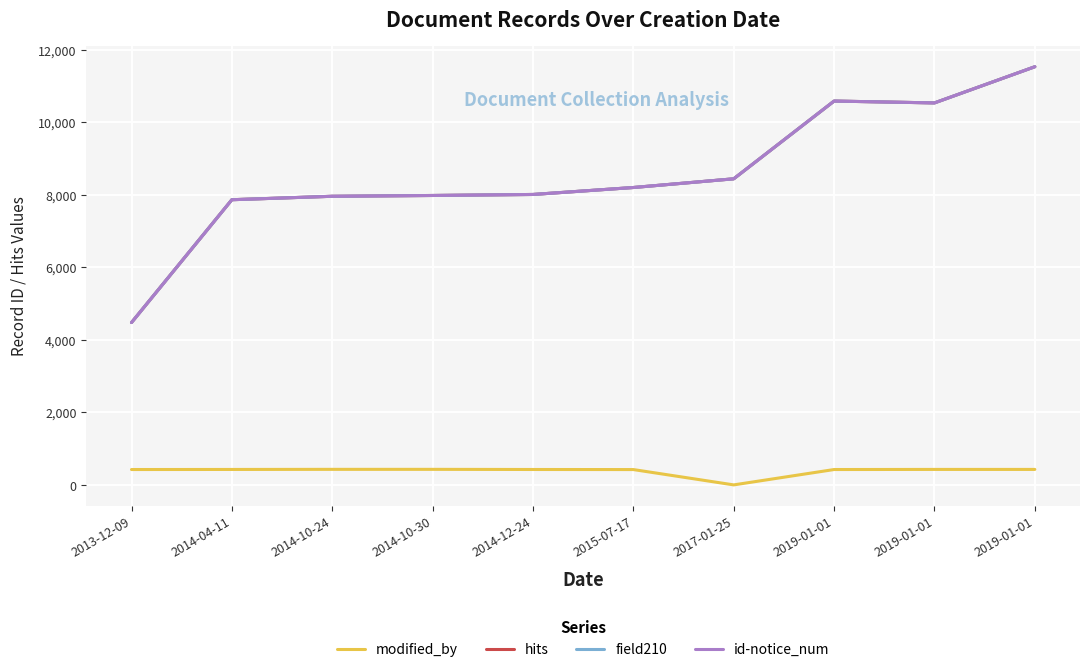

Is this an area chart (filled region under the line)?

No